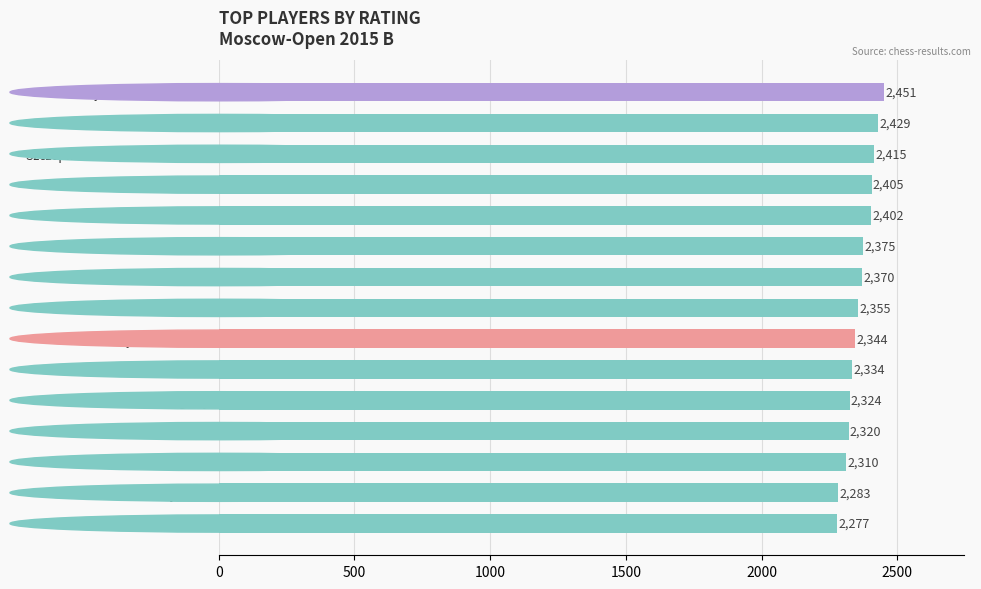

What position from the bottom is Bodnaruk Anastasia?

11